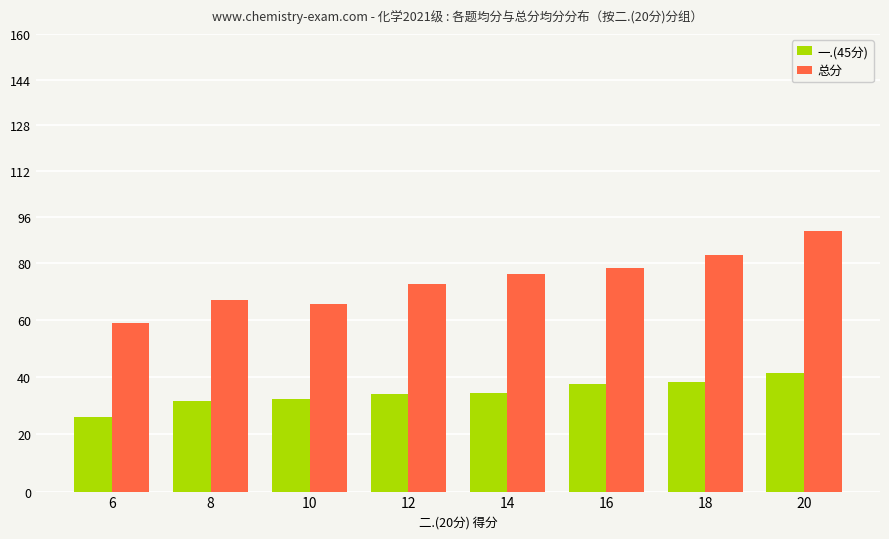

What is the value of the 一.(45分) bar at the 5th from the left?

34.5